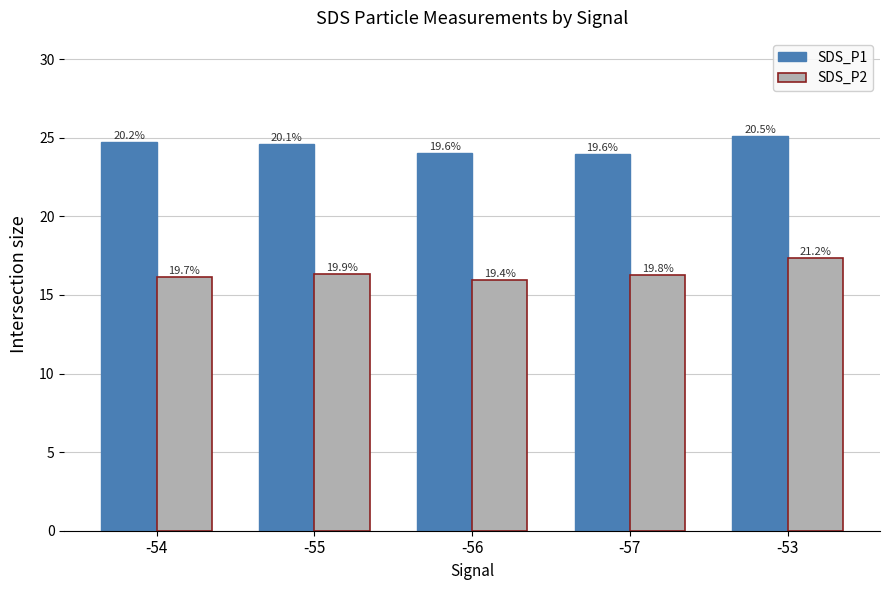

Reading left to right, what are all the values shown in this chart?

SDS_P1: 24.7	24.6	24.0	23.9	25.1
SDS_P2: 16.1	16.3	15.9	16.2	17.3